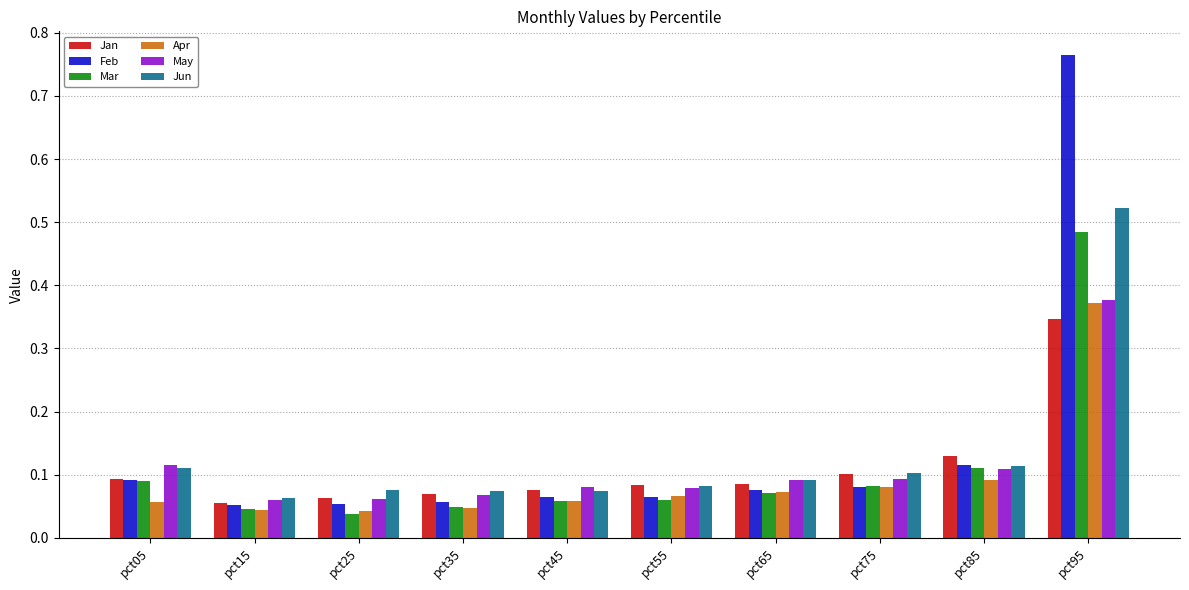

At which category does the chart reach its minimum across all series?

pct25